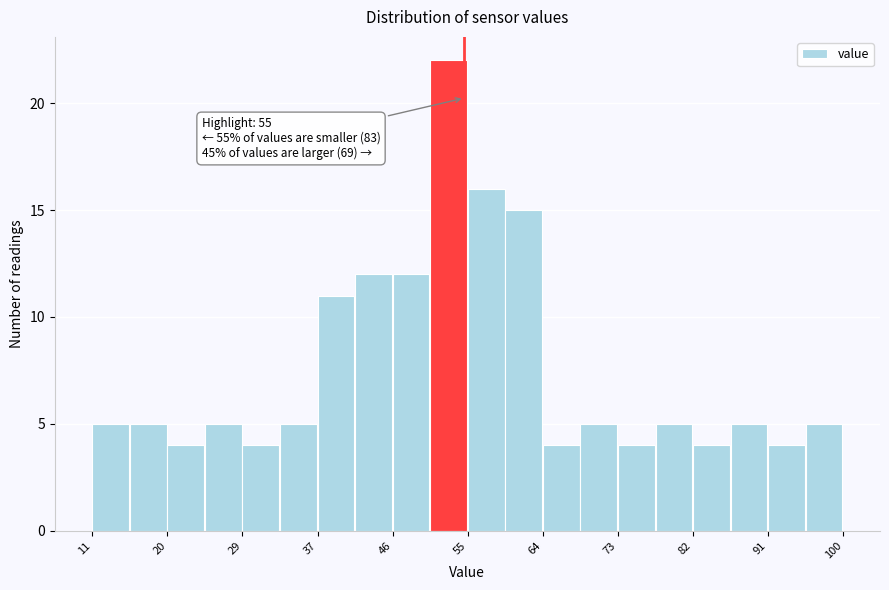

Over which range of the x-axis is the bar tallest?

51 to 55